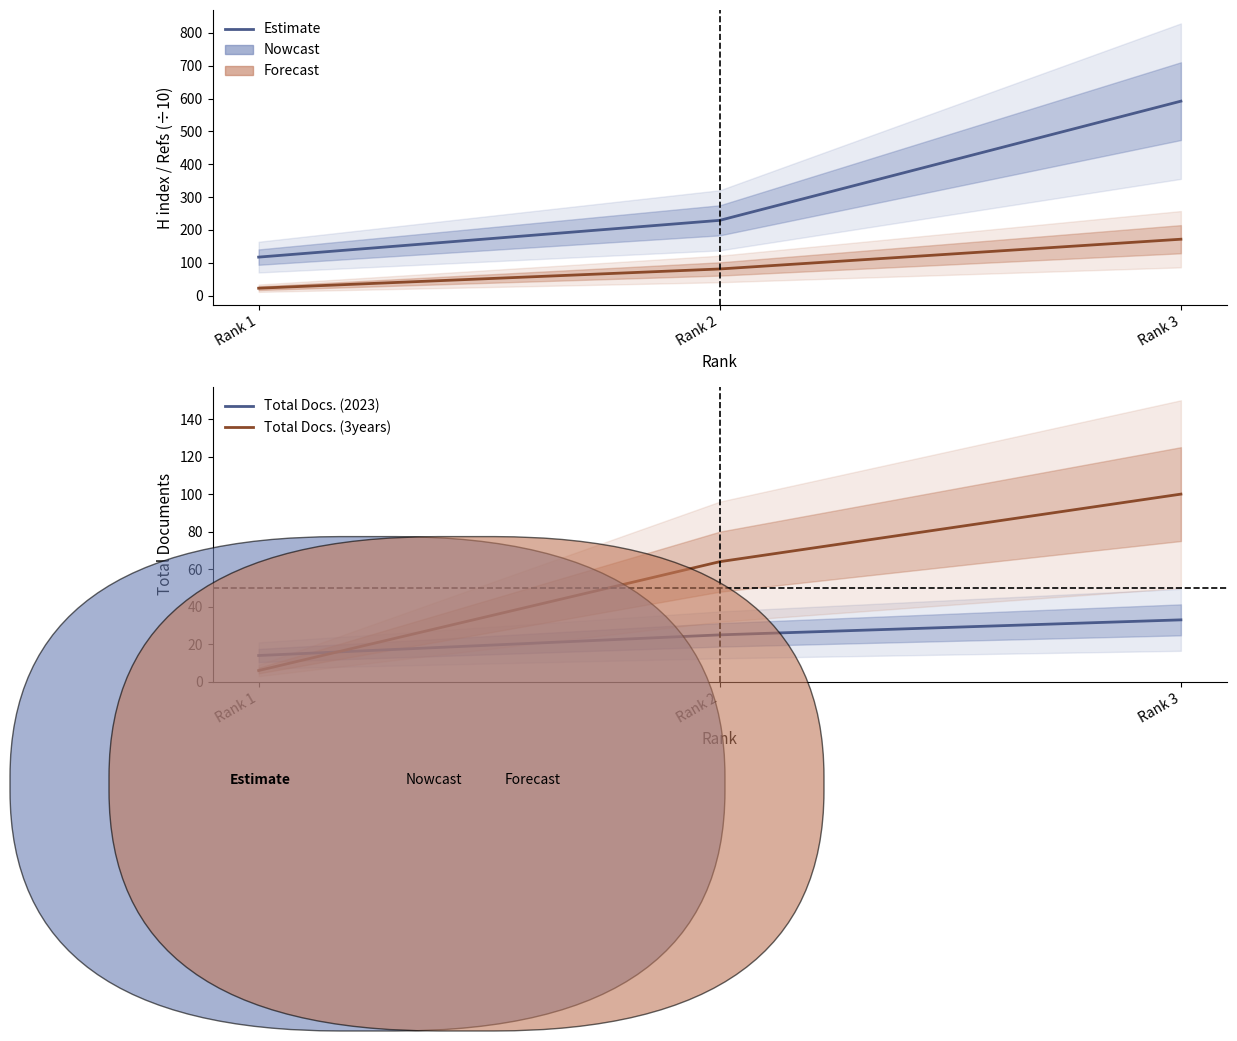

At which label does H index first exceed 229?

Rank 3